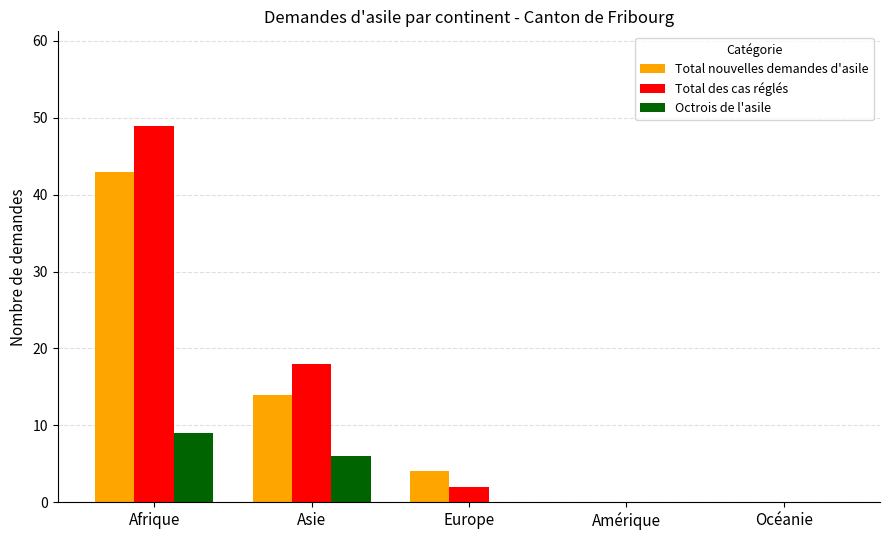

What is the sum of all Total nouvelles demandes d'asile values?

61